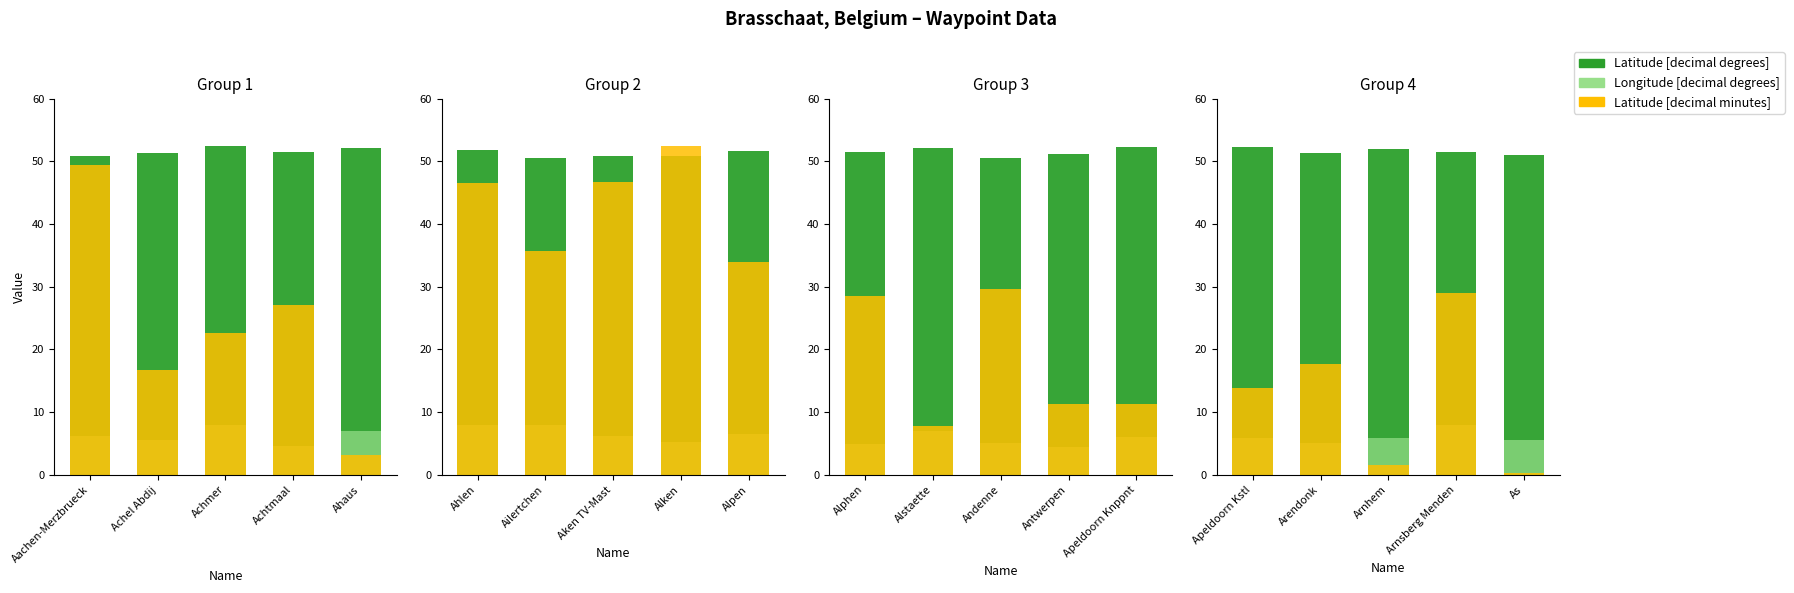

The value of Latitude [decimal minutes] at Arendonk is 11.6. True or false?

False